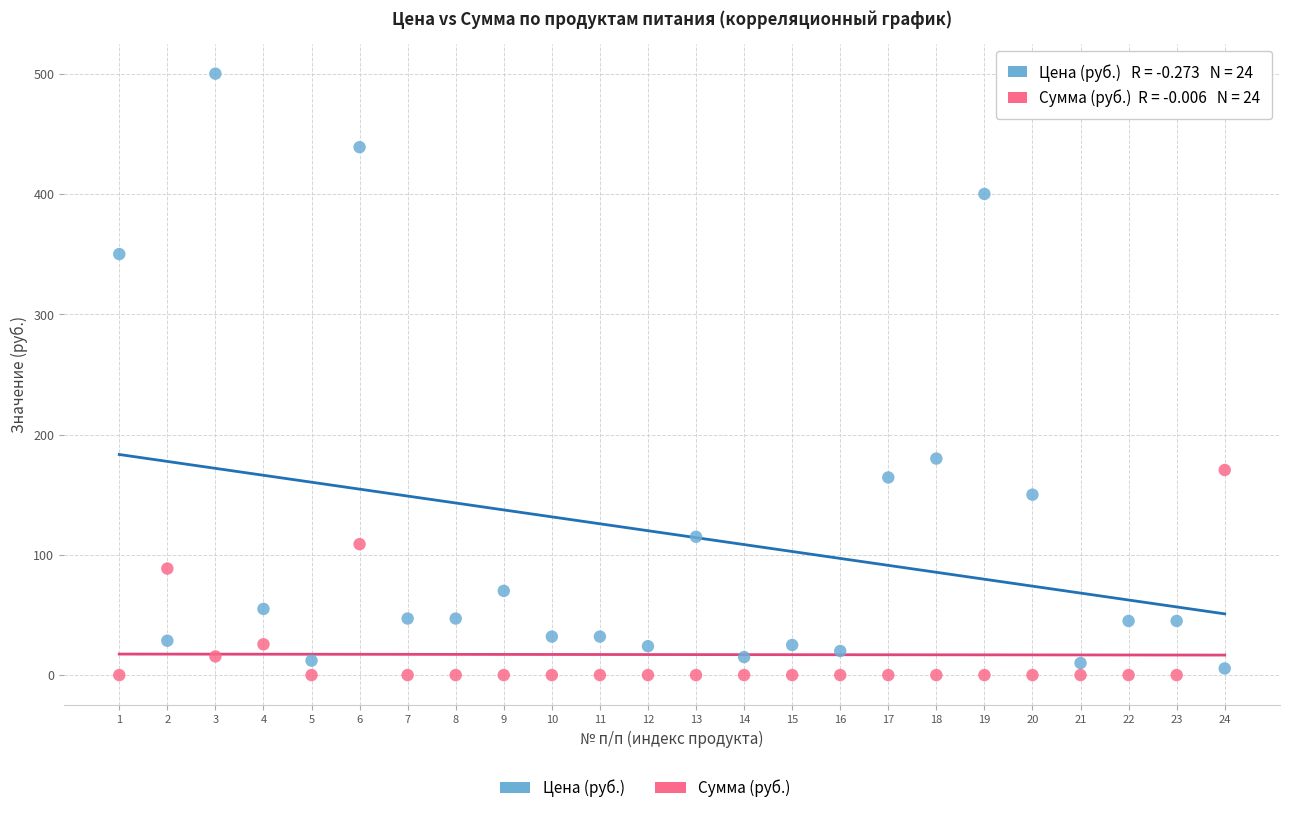

Across all data points, what is the range of Y values (max minus min)?

500.0